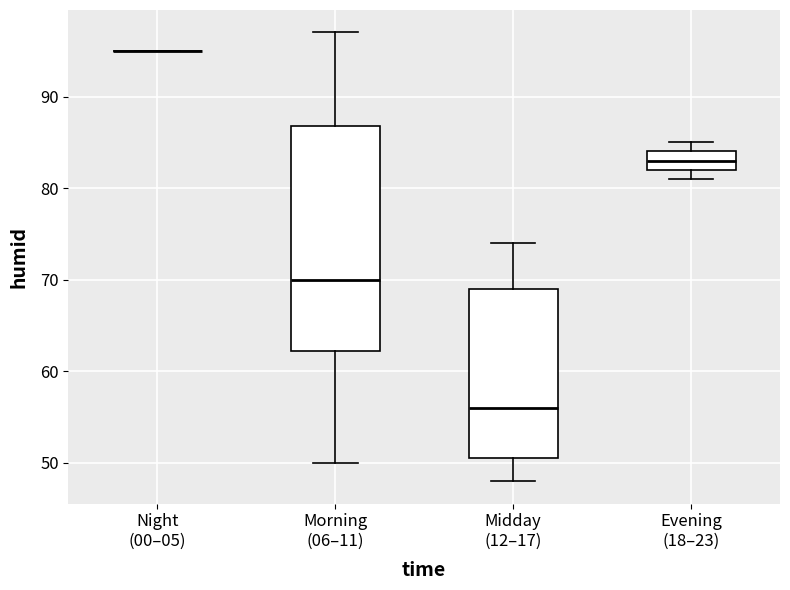

Which box is the tallest, from its lower edge to its upper edge?

Morning (06–11)